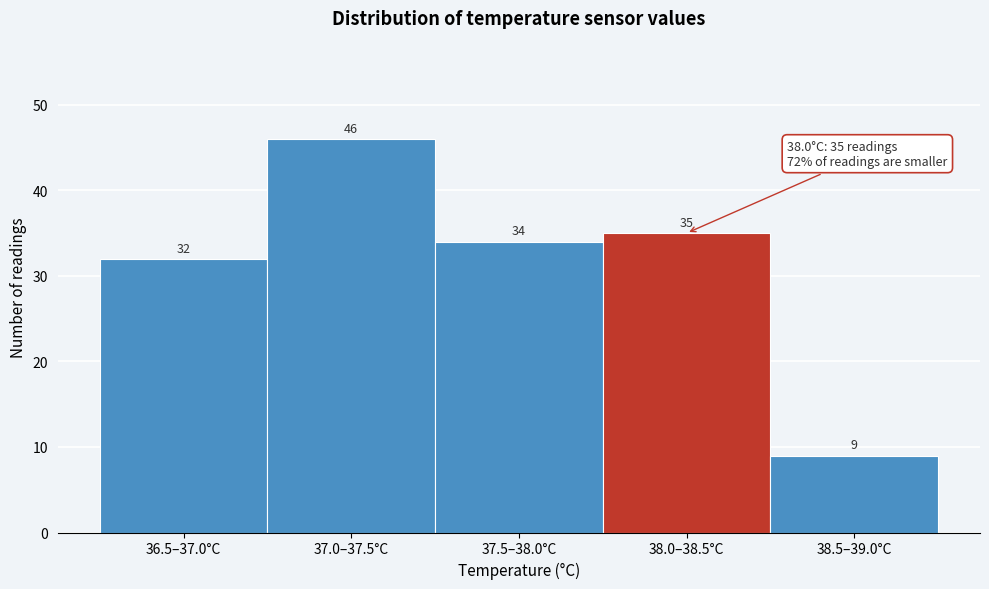

Reading left to right, what are all the values shown in this chart?

36.5–37.0°C=32	37.0–37.5°C=46	37.5–38.0°C=34	38.0–38.5°C=35	38.5–39.0°C=9